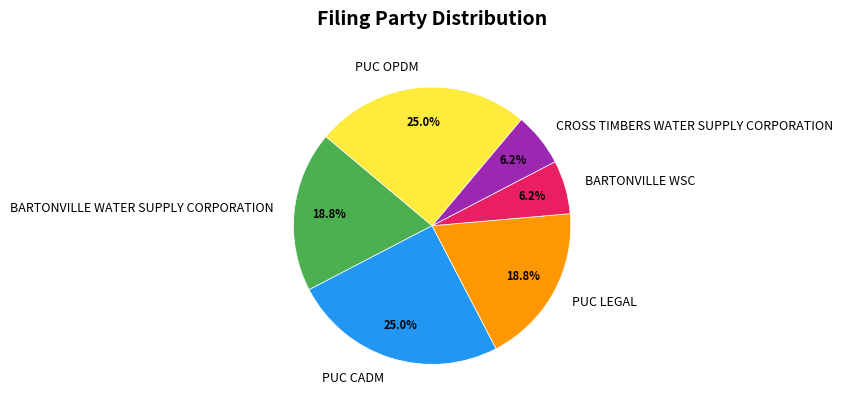

Does CROSS TIMBERS WATER SUPPLY CORPORATION account for over 50% of the chart?

No